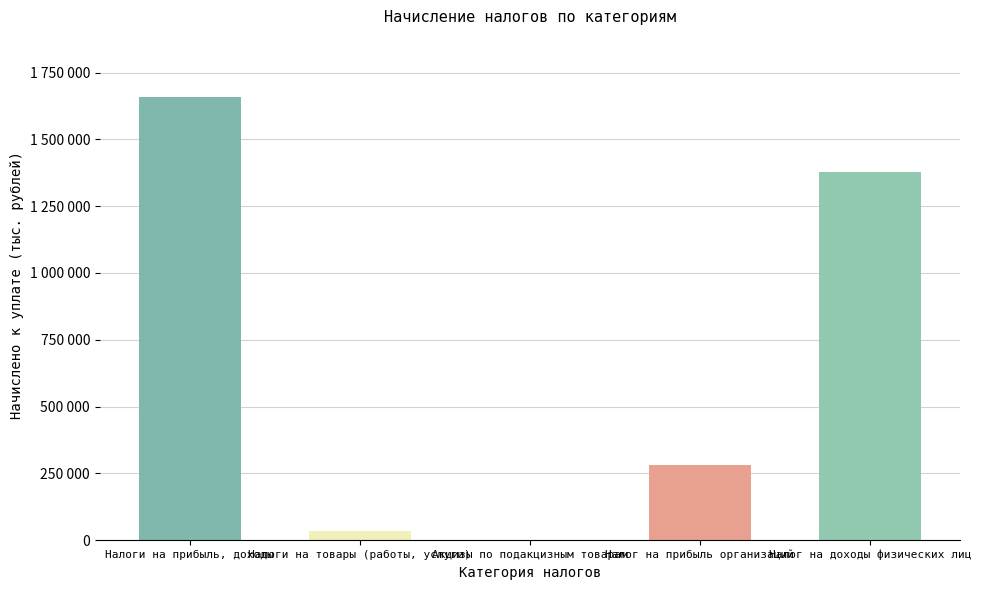

What is the maximum value shown in the chart?

1659012